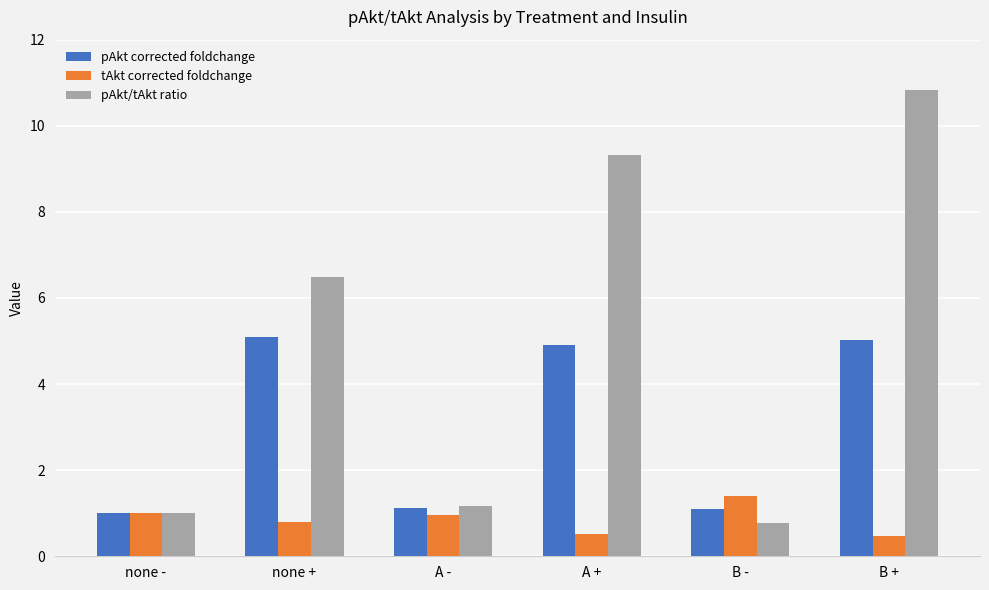

What is the sum of the pAkt corrected foldchange values at A - and B -?

2.2